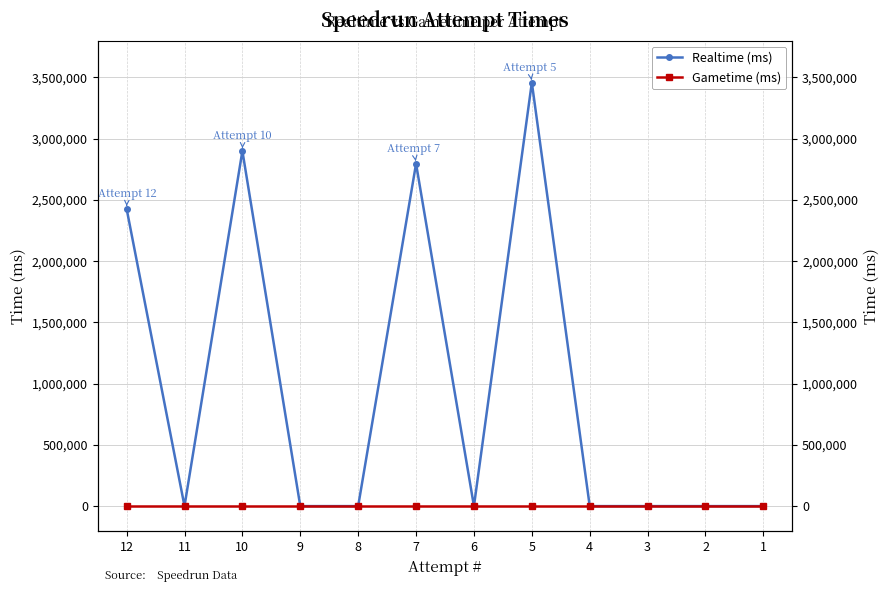

True or false: Realtime (ms) and Gametime (ms) cross at least once.

False